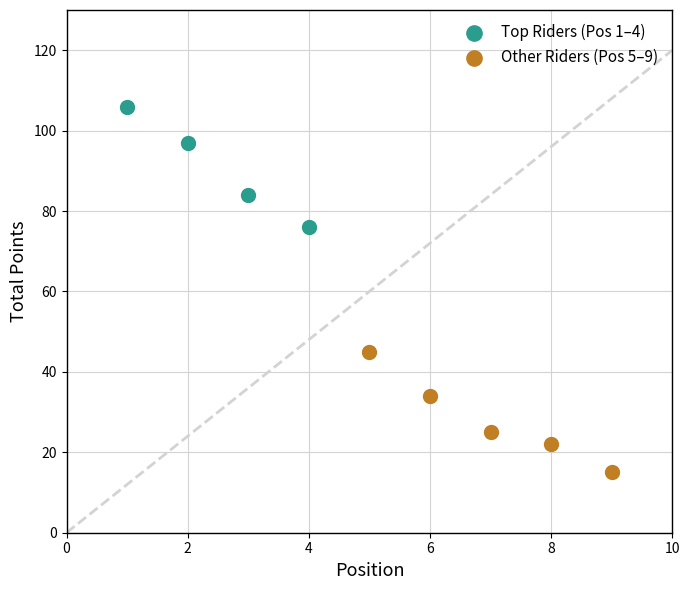

Which series contains the highest Y value?

Top Riders (Pos 1–4)